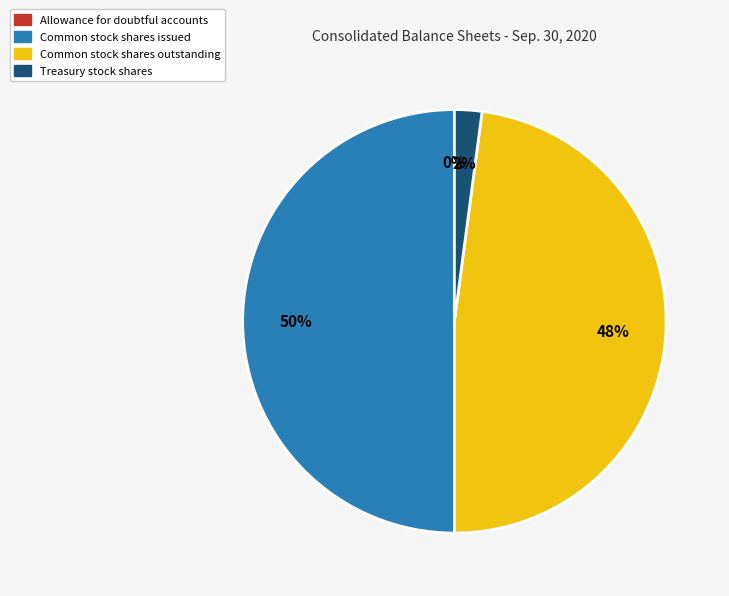

Which slice is the largest?

Common stock shares issued